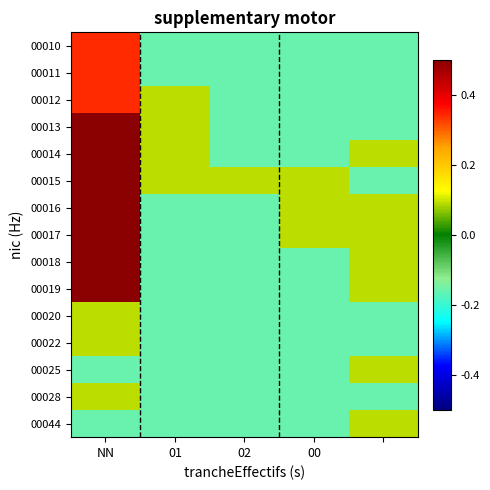

What is the maximum value shown in the chart?

0.8